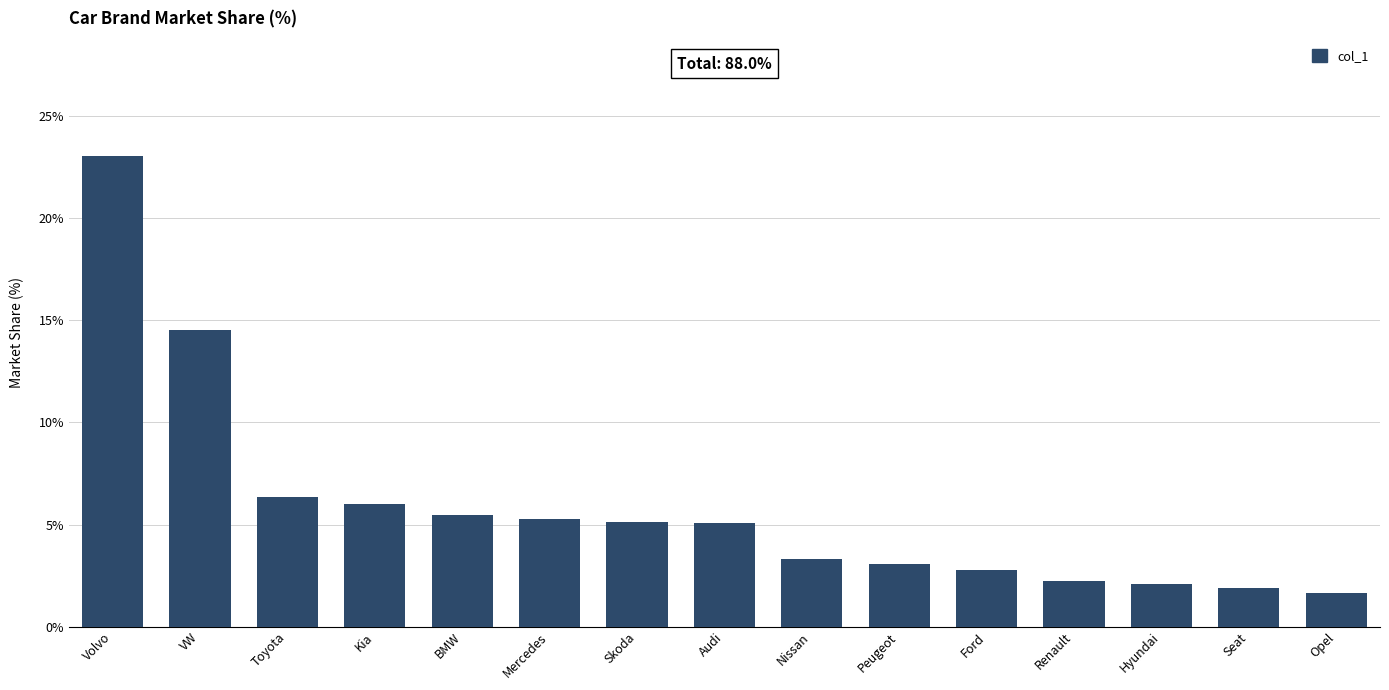

What is the minimum value shown in the chart?

1.7